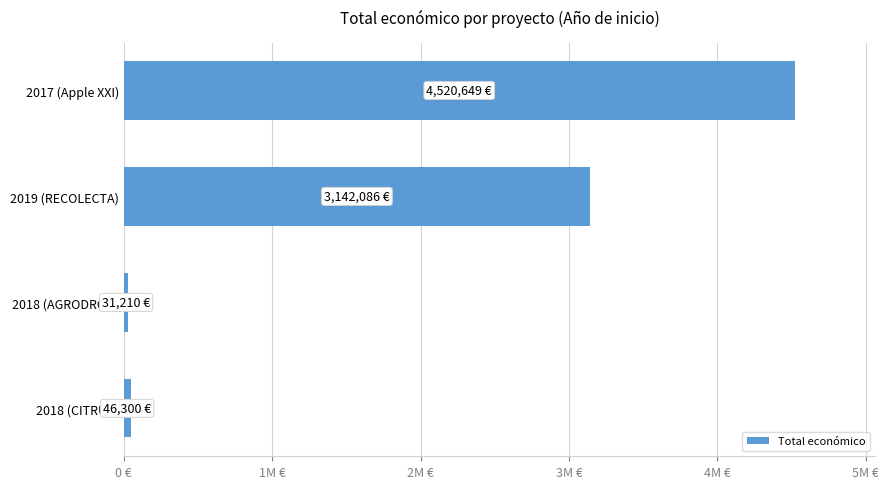

Does the chart contain any negative values?

No